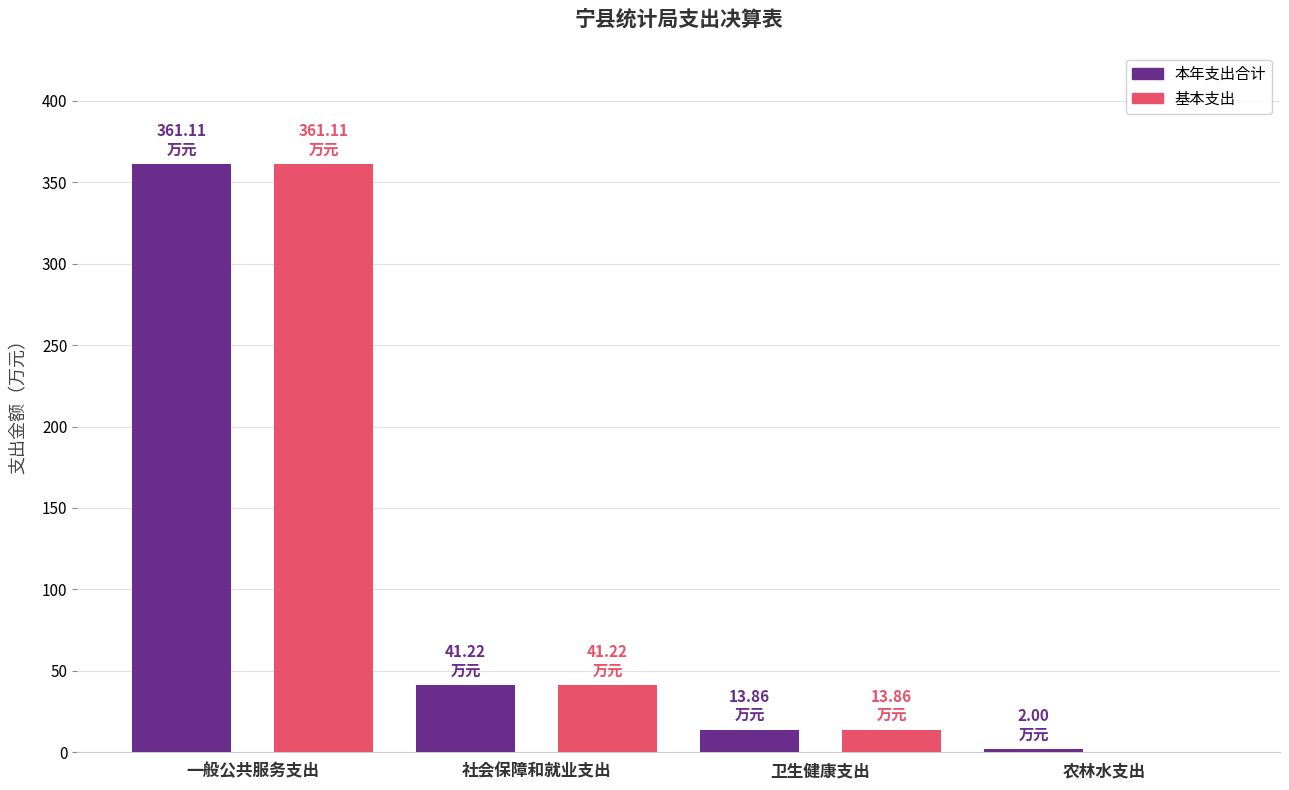

The value of 本年支出合计 at 农林水支出 is 2.0. True or false?

True